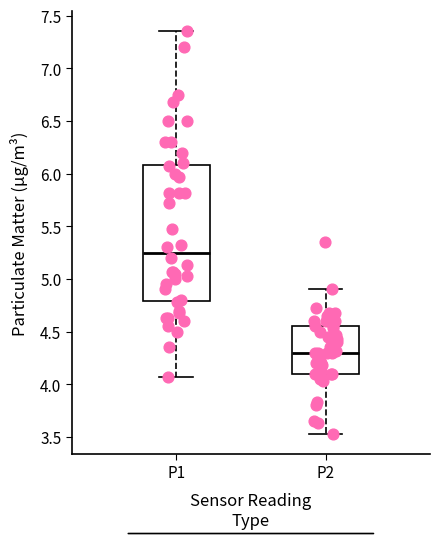

Which box's median line is the highest?

P1